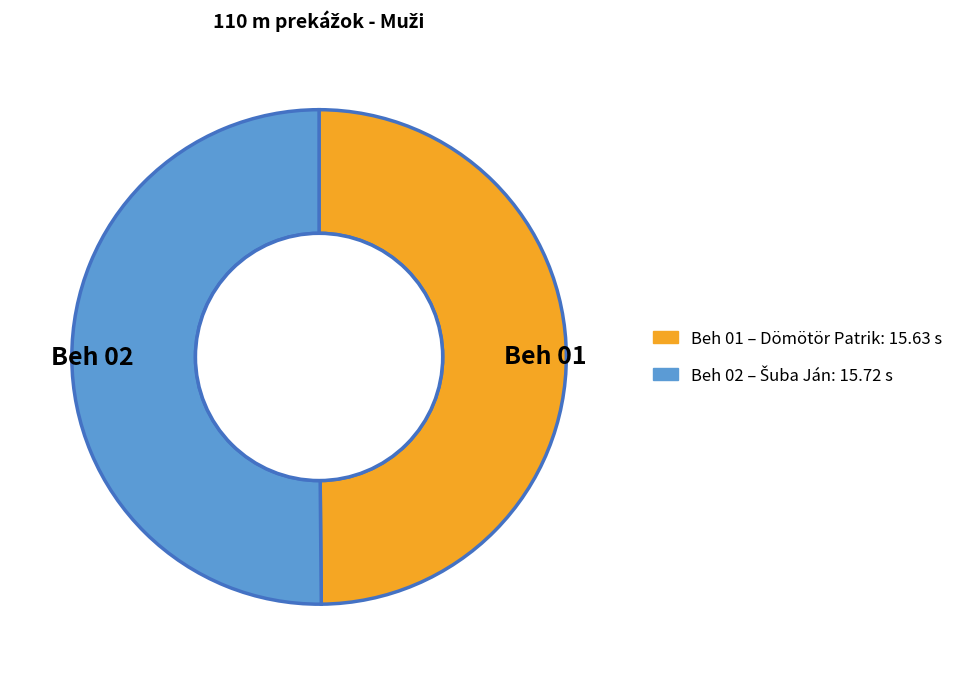

What is the ratio of the value at Beh 01 to the value at Beh 02?

1.0